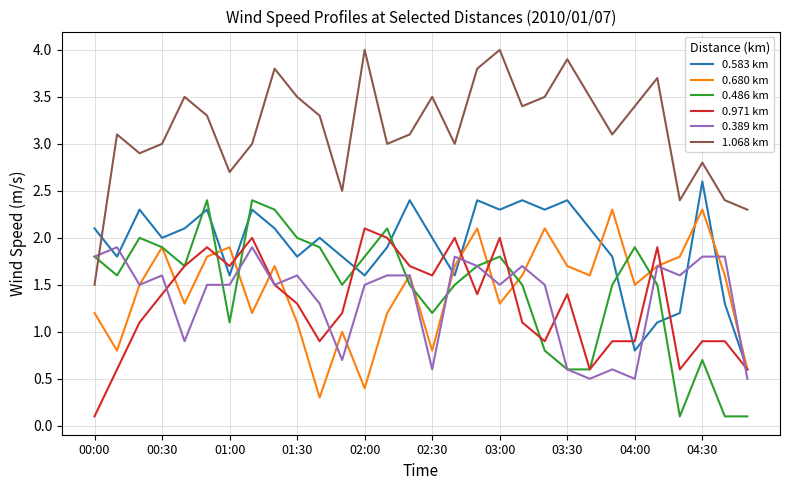

Which series has the largest total across all categories?

1.068 km